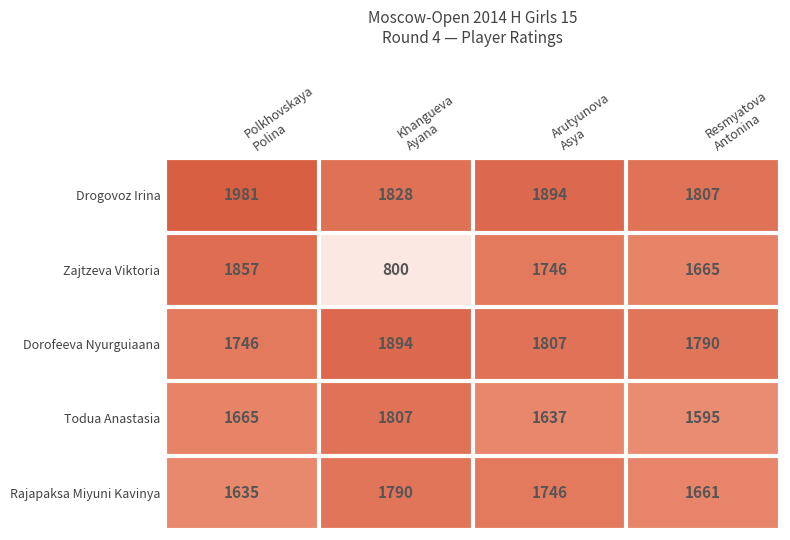

Reading left to right, transcribe all the data shown in this chart.

Drogovoz Irina: 1981	1828	1894	1807
Zajtzeva Viktoria: 1857	800	1746	1665
Dorofeeva Nyurguiaana: 1746	1894	1807	1790
Todua Anastasia: 1665	1807	1637	1595
Rajapaksa Miyuni Kavinya: 1635	1790	1746	1661